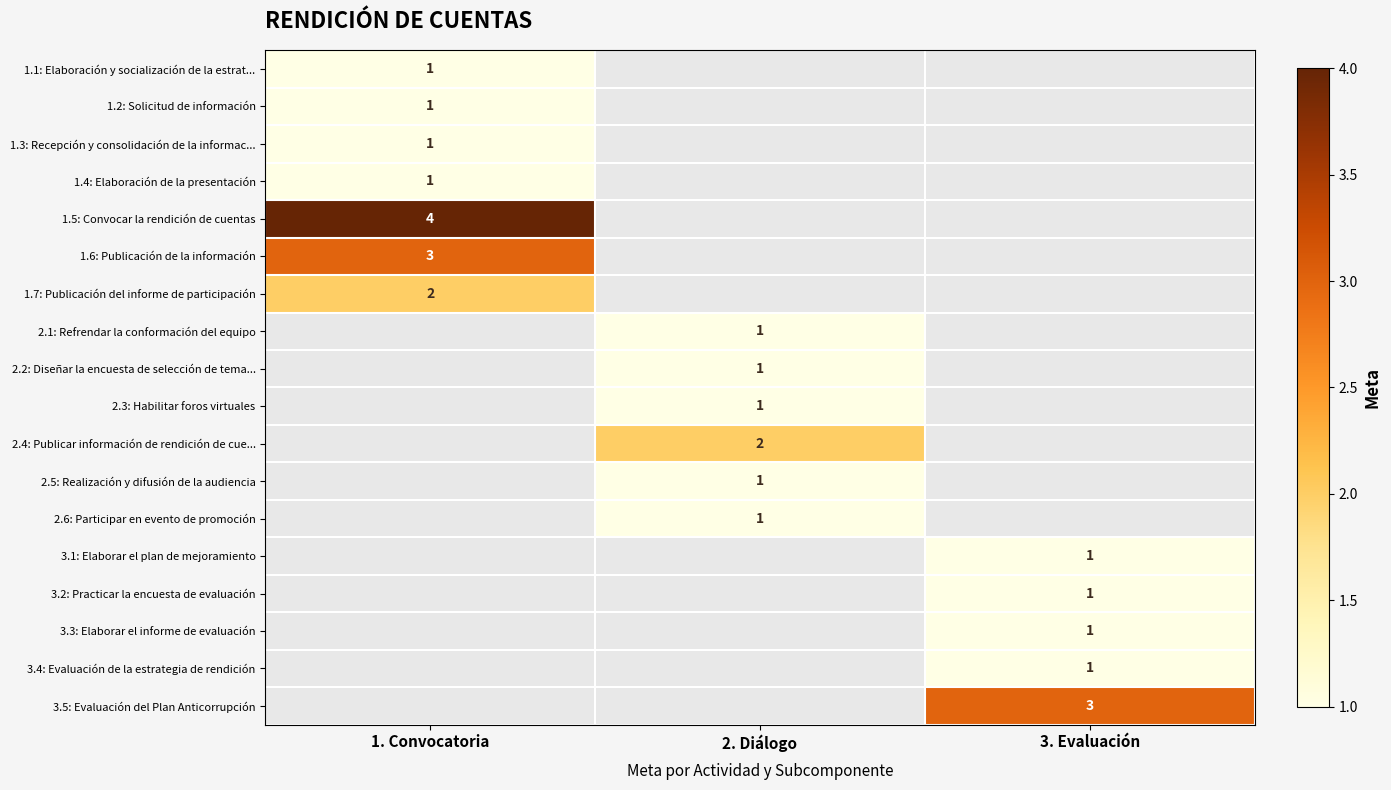

What is the highest value of the 1.1: Elaboración y socialización de la estrat... series?

1.0